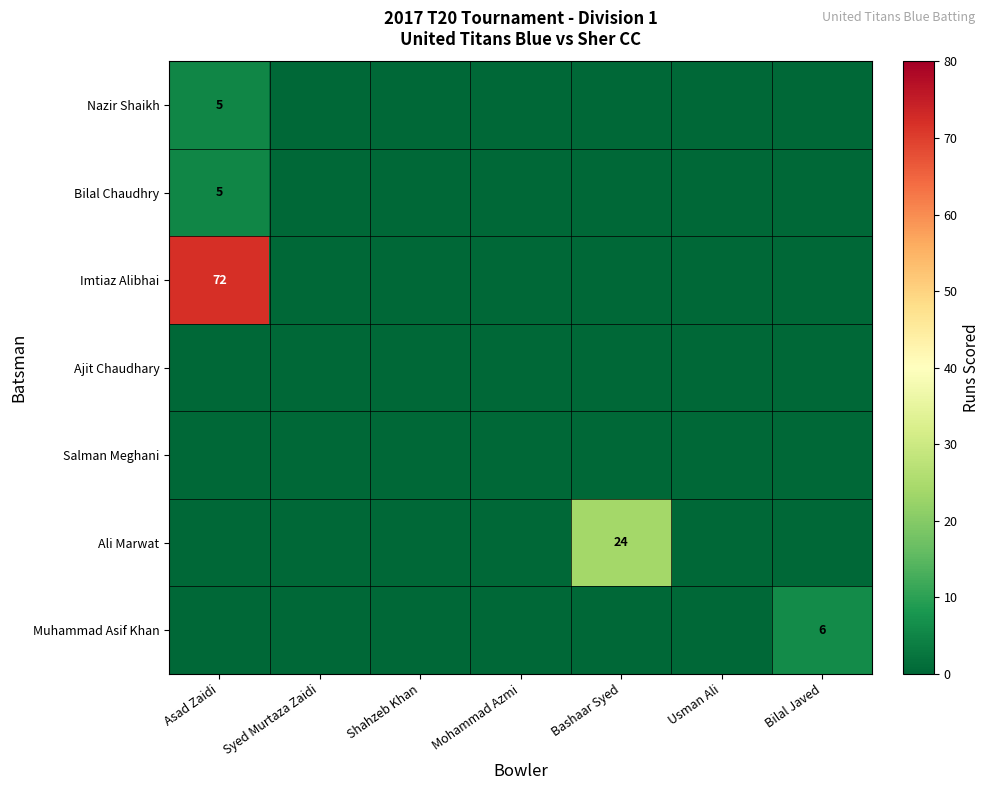

The value of Imtiaz Alibhai at Asad Zaidi is 72. True or false?

True